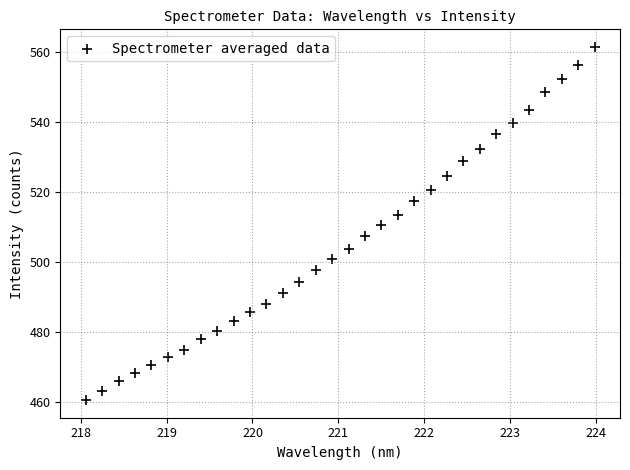

What is the range of Y values (max minus min)?

100.9